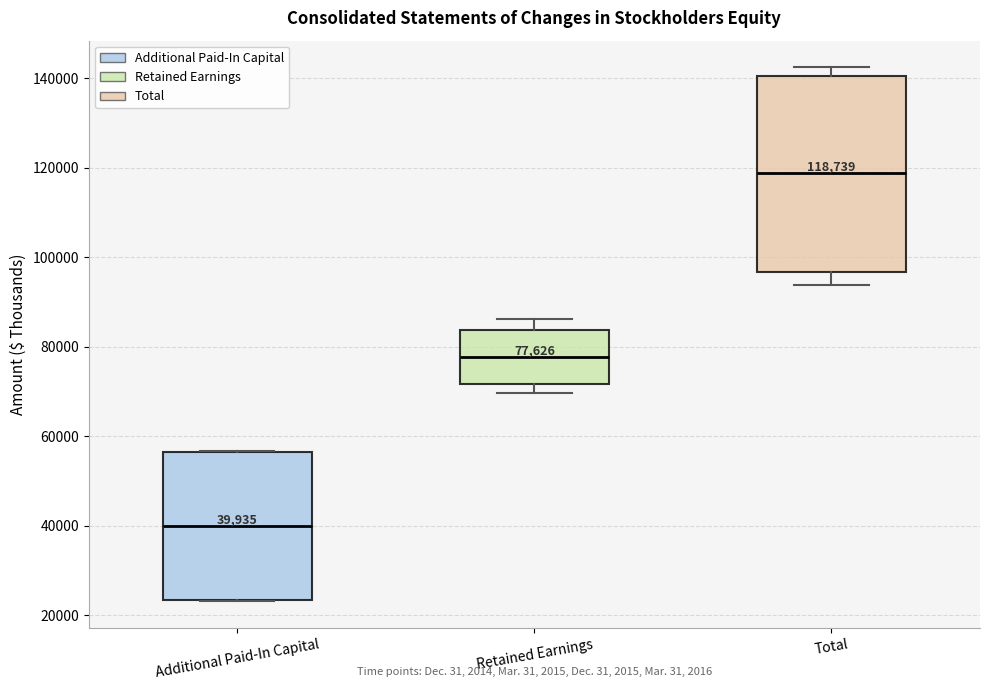

Which box is the tallest, from its lower edge to its upper edge?

Total